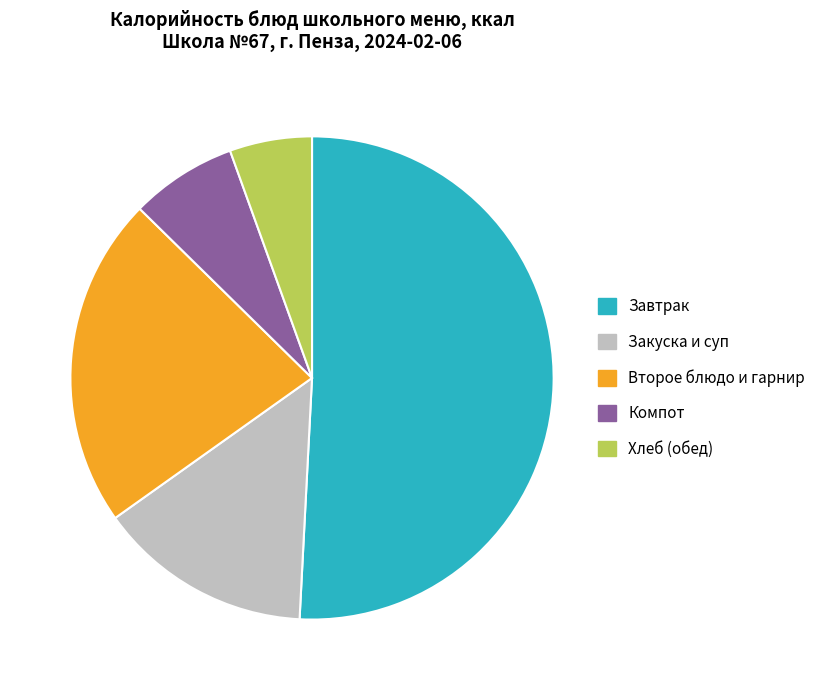

Rank the categories by value from highest to lowest.

Завтрак, Второе блюдо и гарнир, Закуска и суп, Компот, Хлеб (обед)